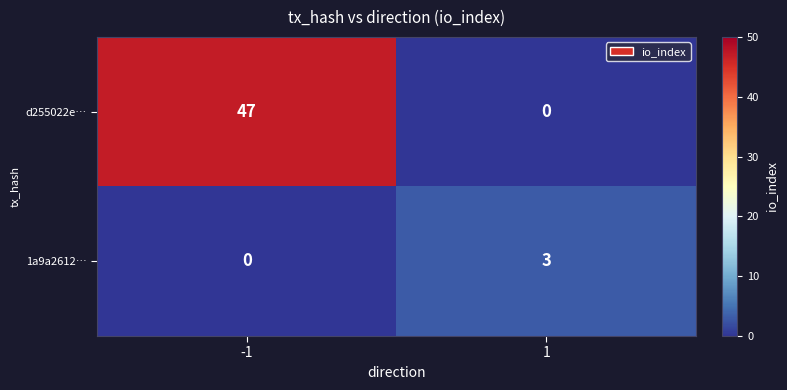

Reading left to right, list all the values displayed in this chart.

d255022e…: -1=47	1=0
1a9a2612…: -1=0	1=3